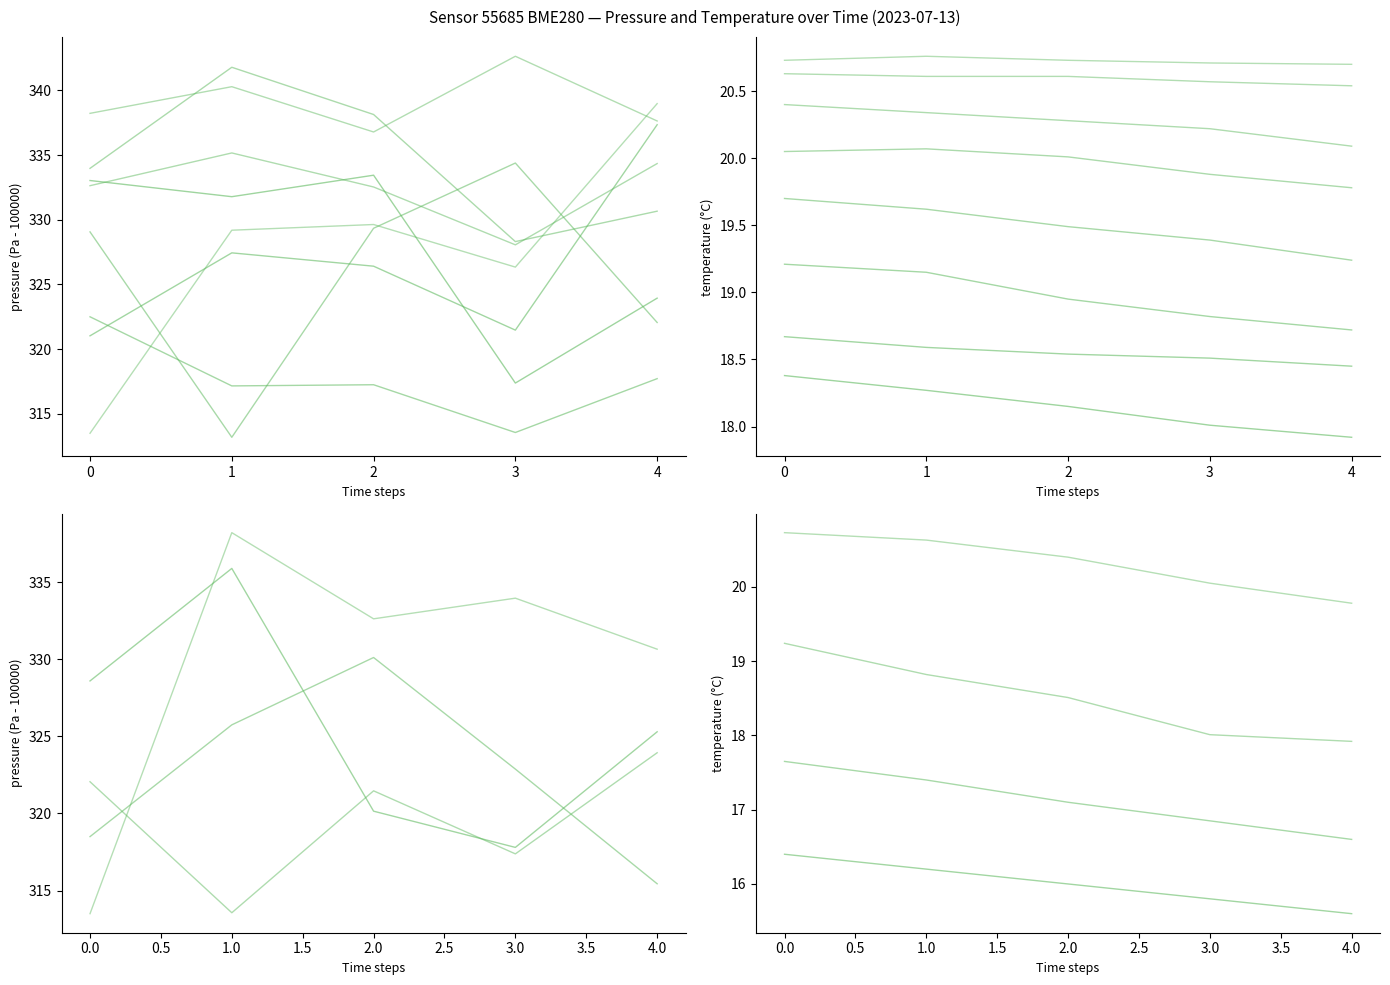

True or false: pressure and temperature cross at least once.

False